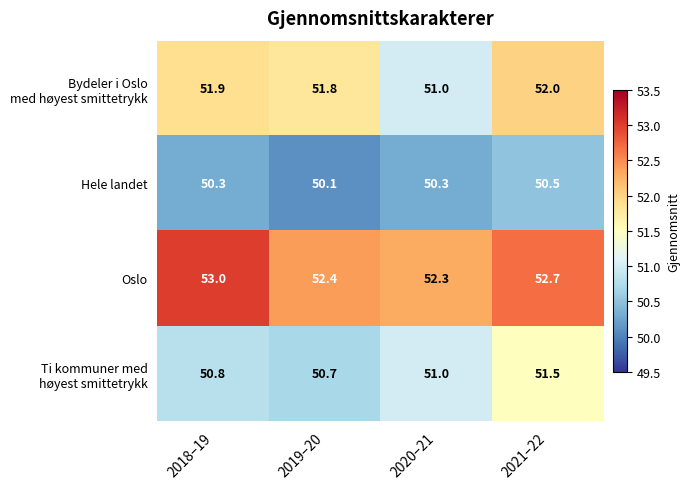

At which category is the sum across all series the highest?

2021–22